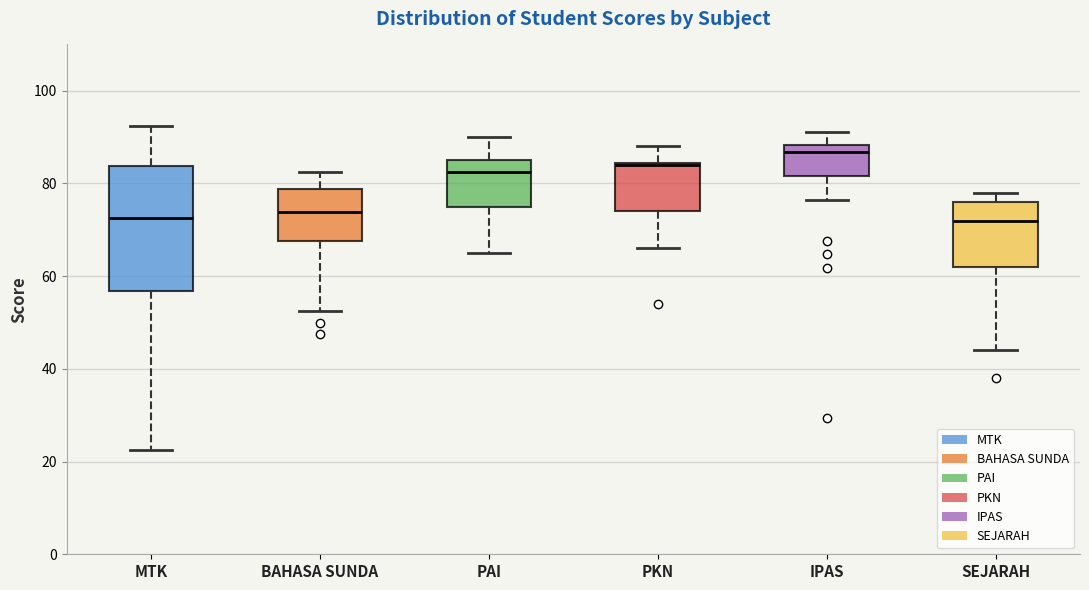

Where does the upper whisker of the box for IPAS end on the y-axis? The values are not printed on the chart, so give them approximately, as read against the axis.

92